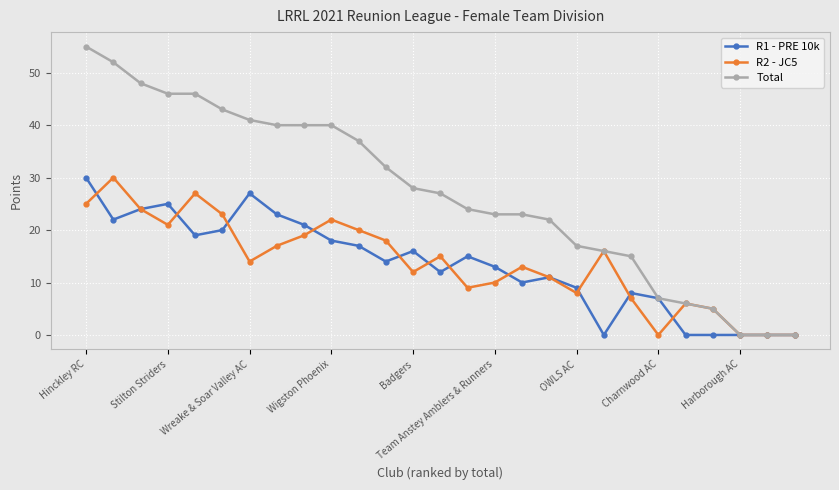

What is the difference between the maximum and minimum values in the Total series?

55